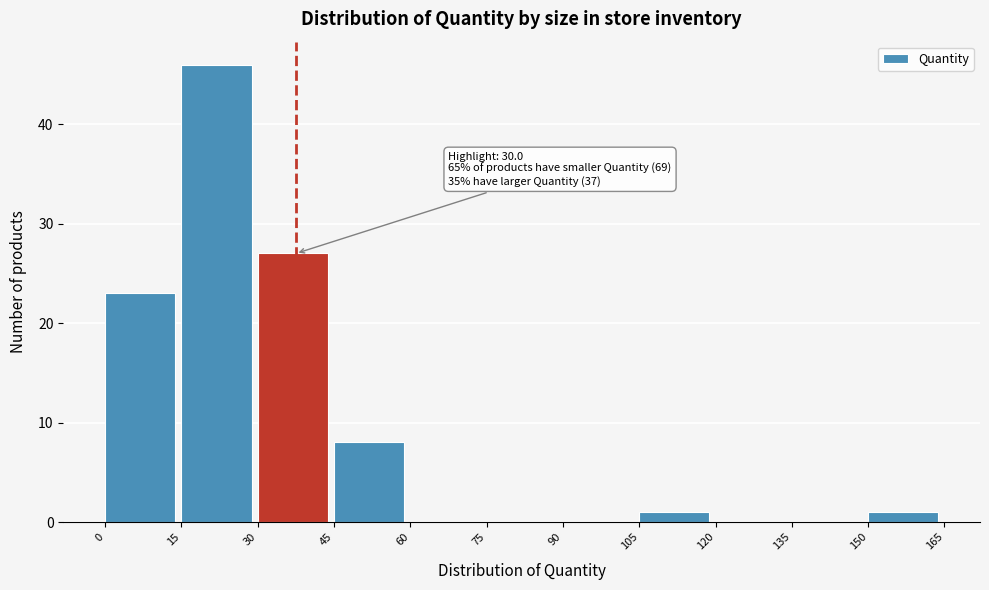

Which range on the x-axis has the tallest bar?

15 to 30